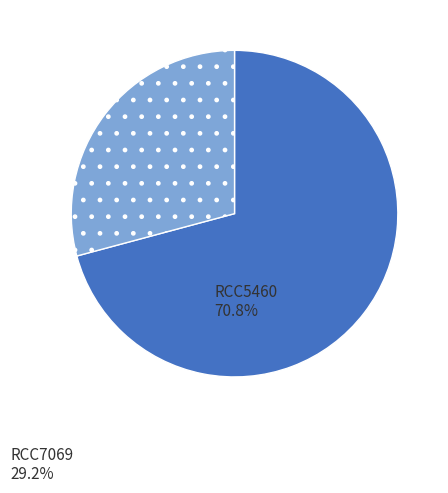

Approximately how many times larger is the value at RCC7069 compared to RCC5460?

0.4